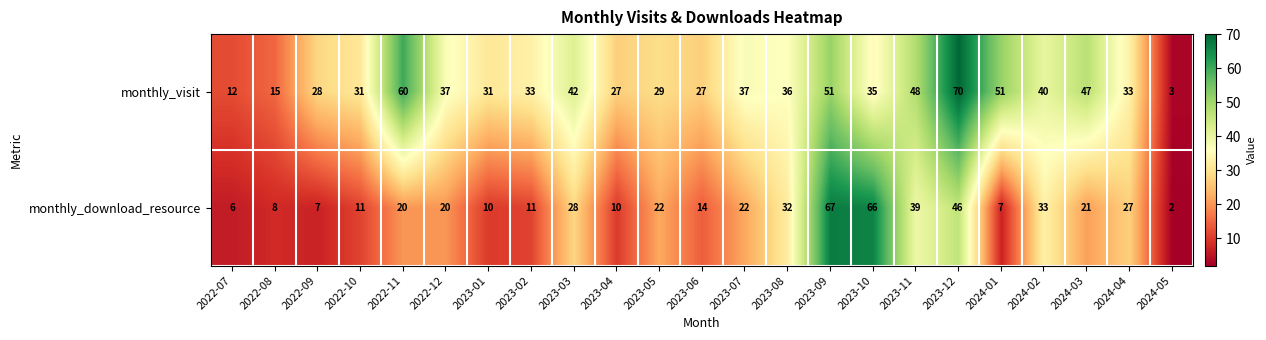

Between 2023-08 and 2023-12, which series saw the biggest shift?

monthly_visit